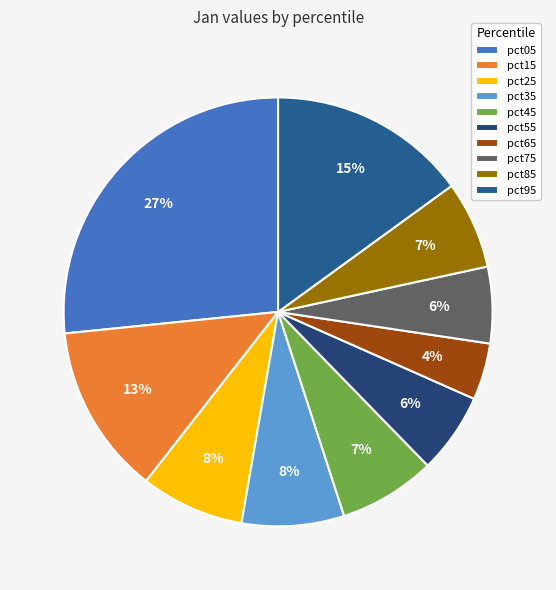

How many segments does this pie chart have?

10